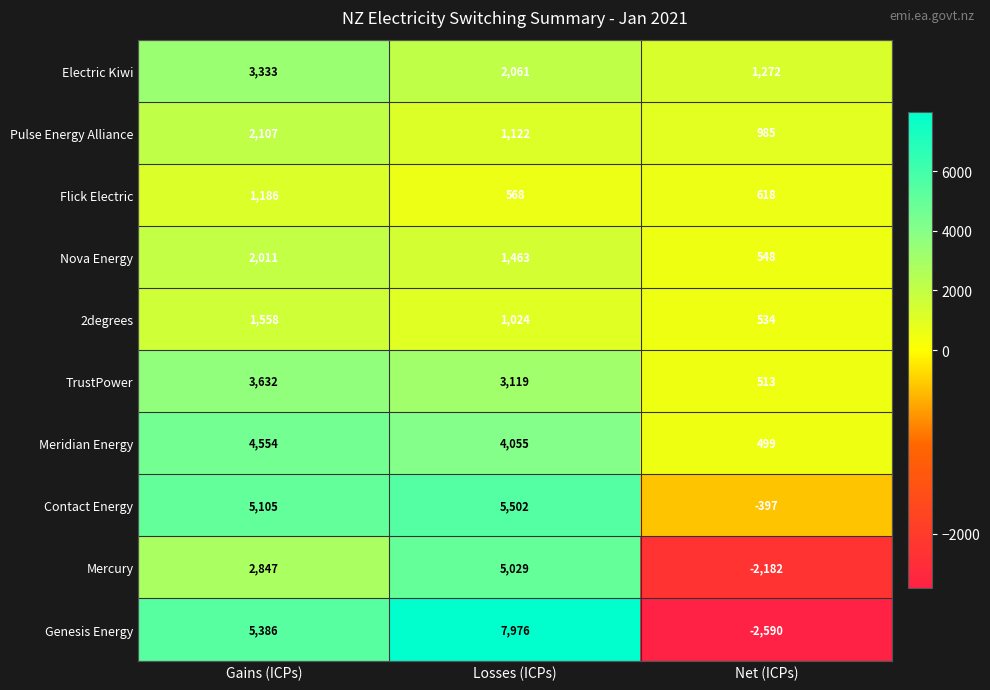

The Nova Energy series shows 924 at Net (ICPs). True or false?

False